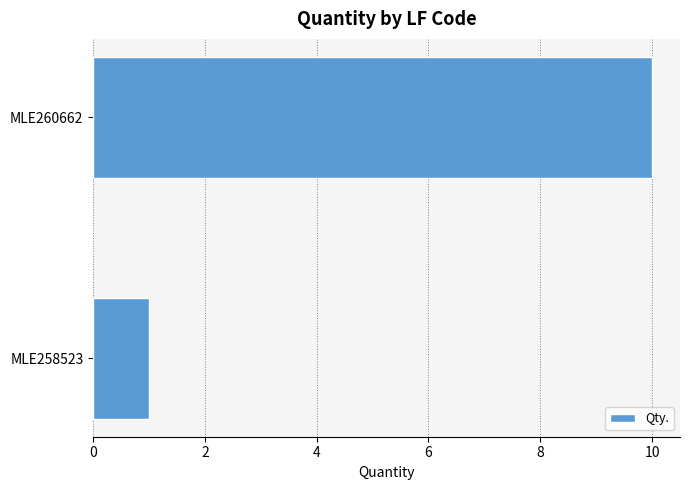

True or false: the data shows 2 at MLE258523.

False